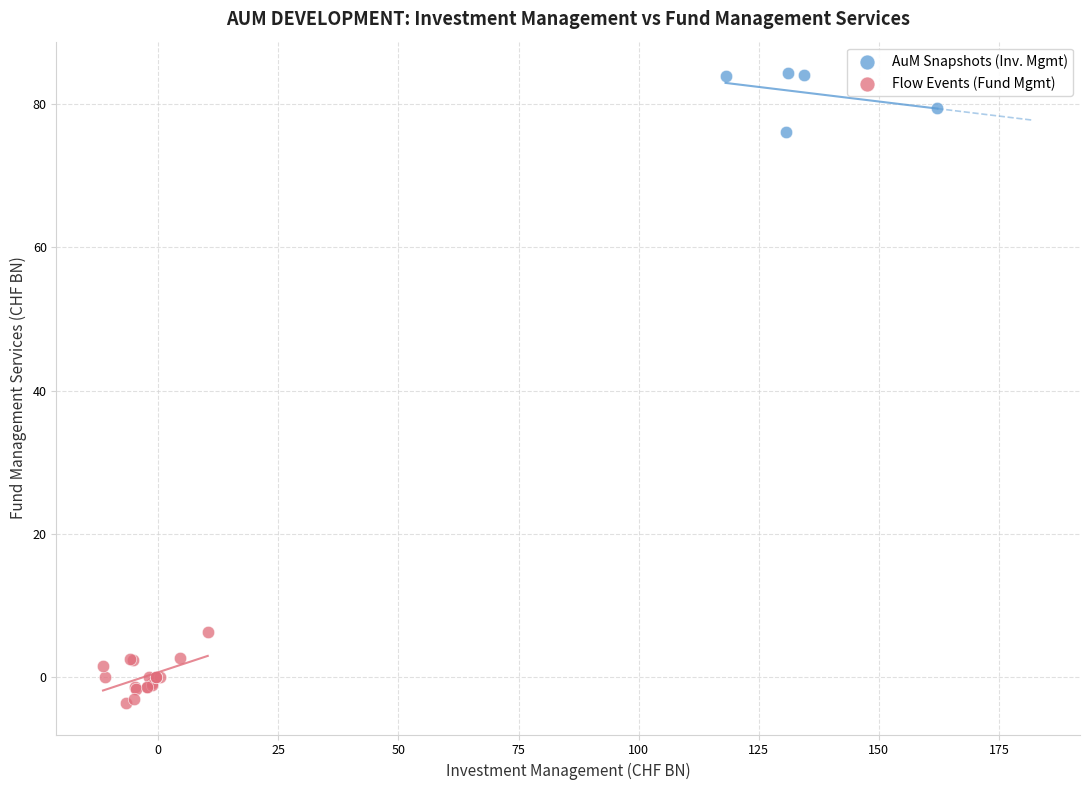

Which series contains the lowest Y value?

Flow Events (Fund Mgmt)